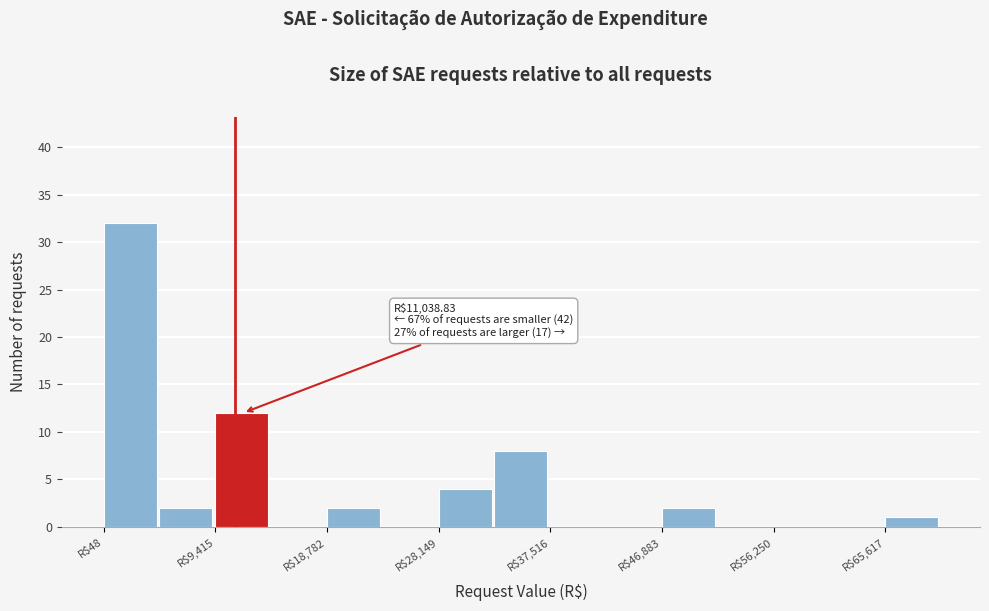

Which range on the x-axis has the tallest bar?

0 to 5000